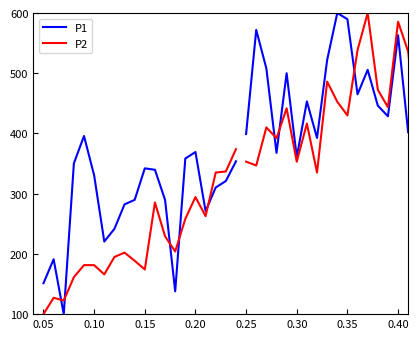

Which series has the largest range (max minus min)?

P1